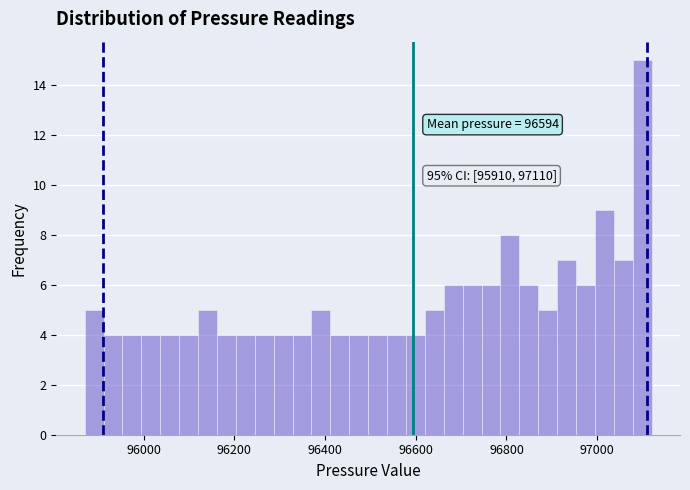

Read against the x-axis, roughly where is the centre of the tallest bar?

97100